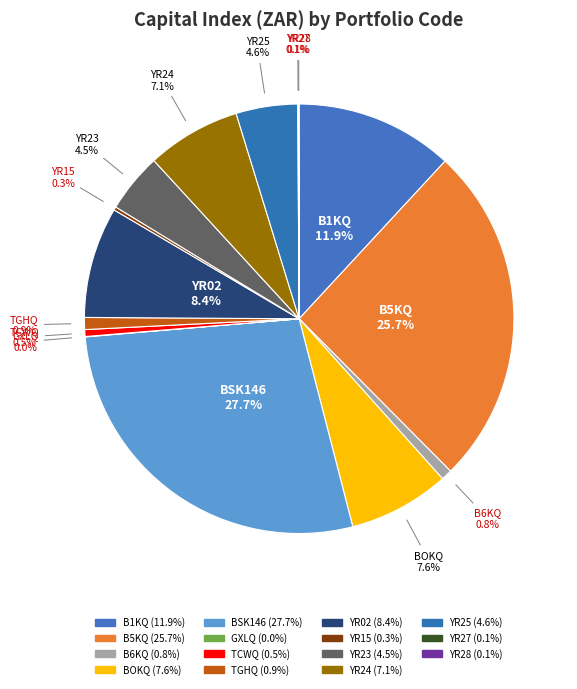

Does any single category account for the majority?

No